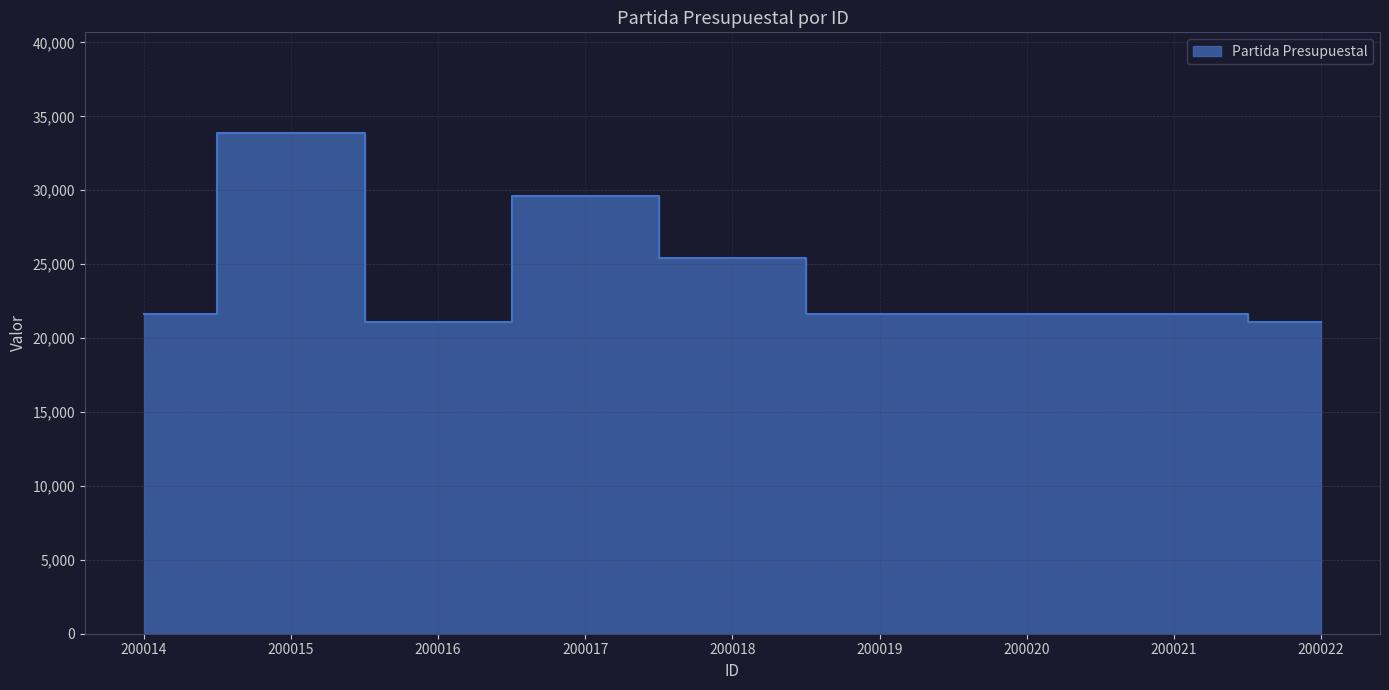

List the labels in order of value, largest first.

200015, 200017, 200018, 200014, 200019, 200020, 200021, 200016, 200022